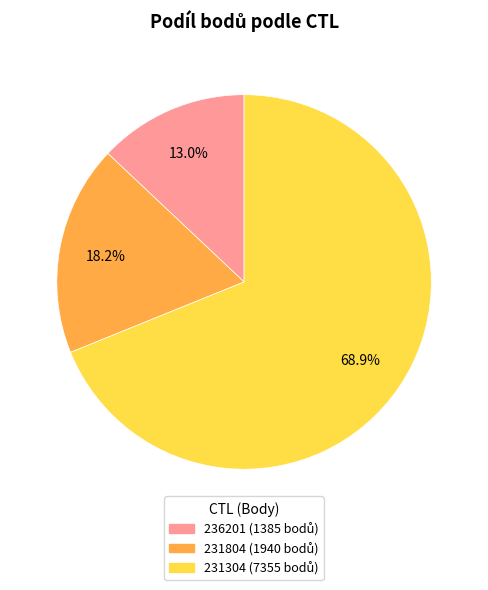

Is the sum of 231804 and 236201 greater than half?

No